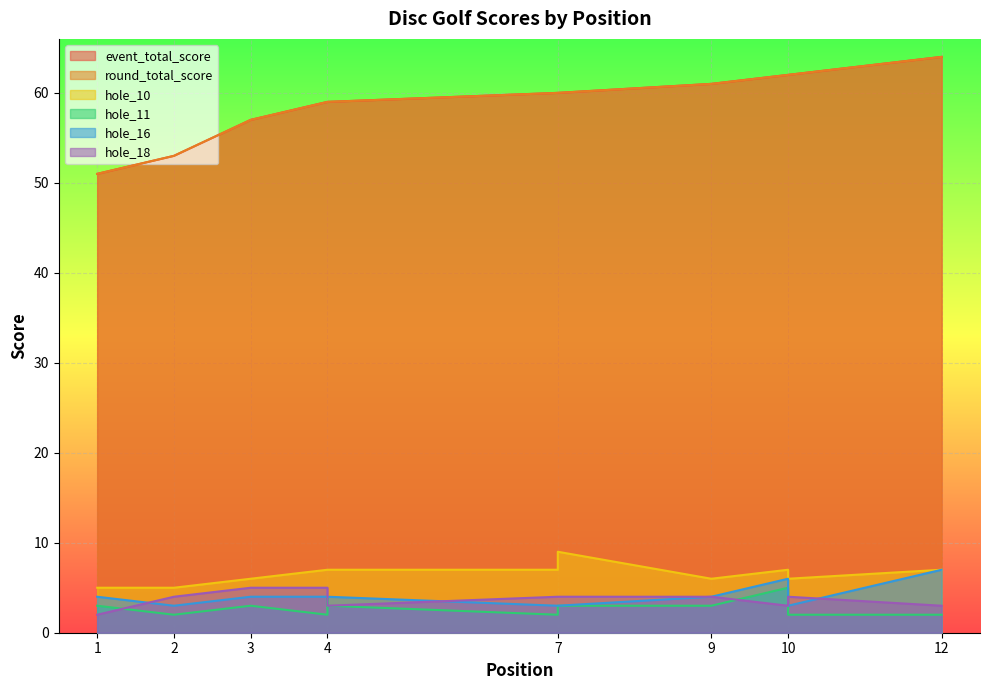

What is the average value of the round_total_score series?

59